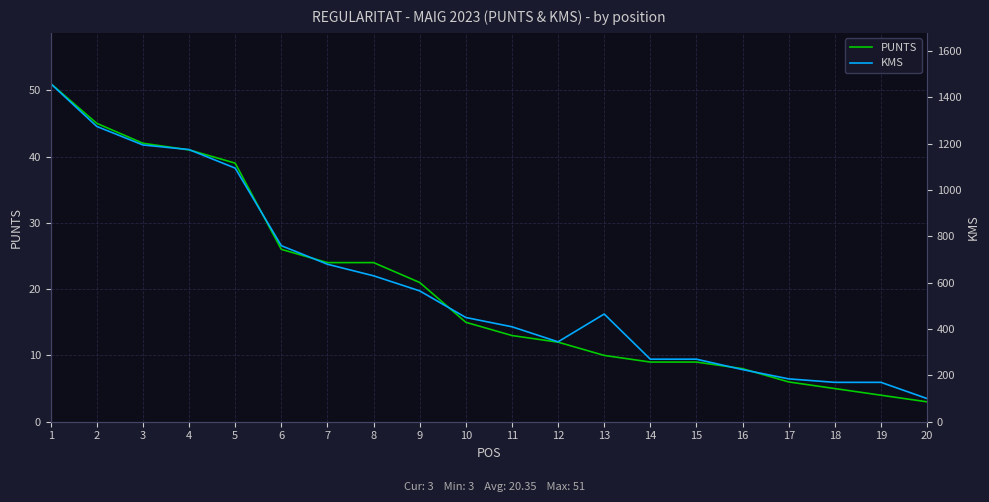

The KMS series shows 461 at 15. True or false?

False